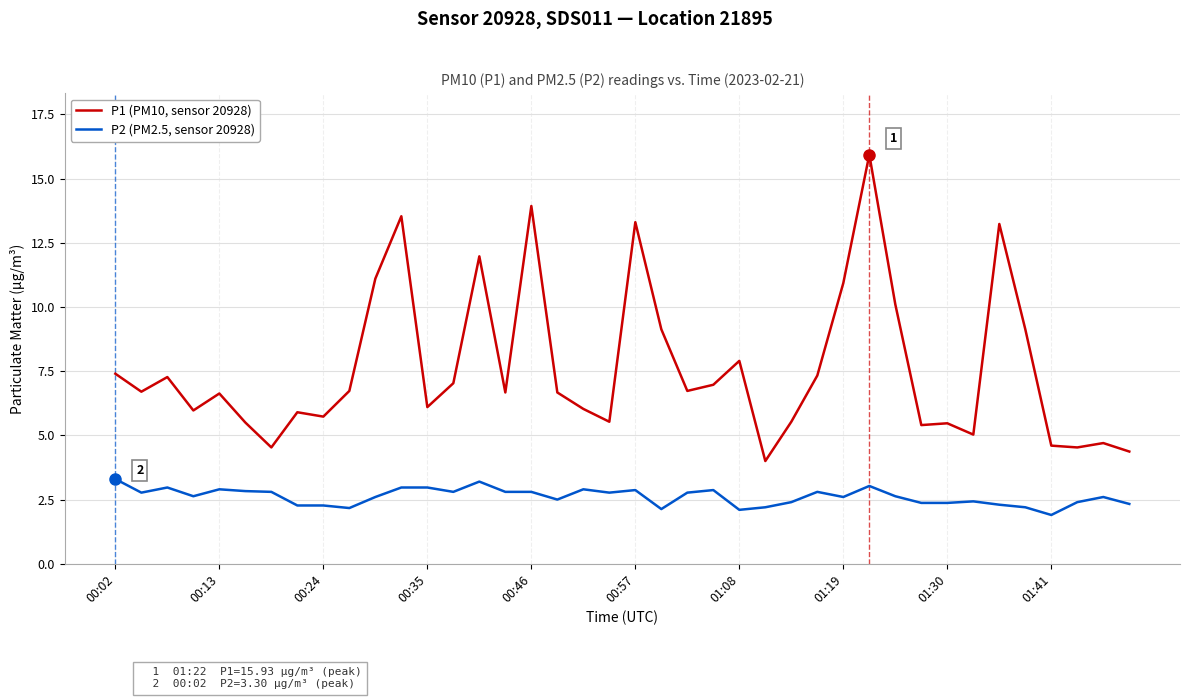

Which series has the largest total across all categories?

P1 (PM10, sensor 20928)